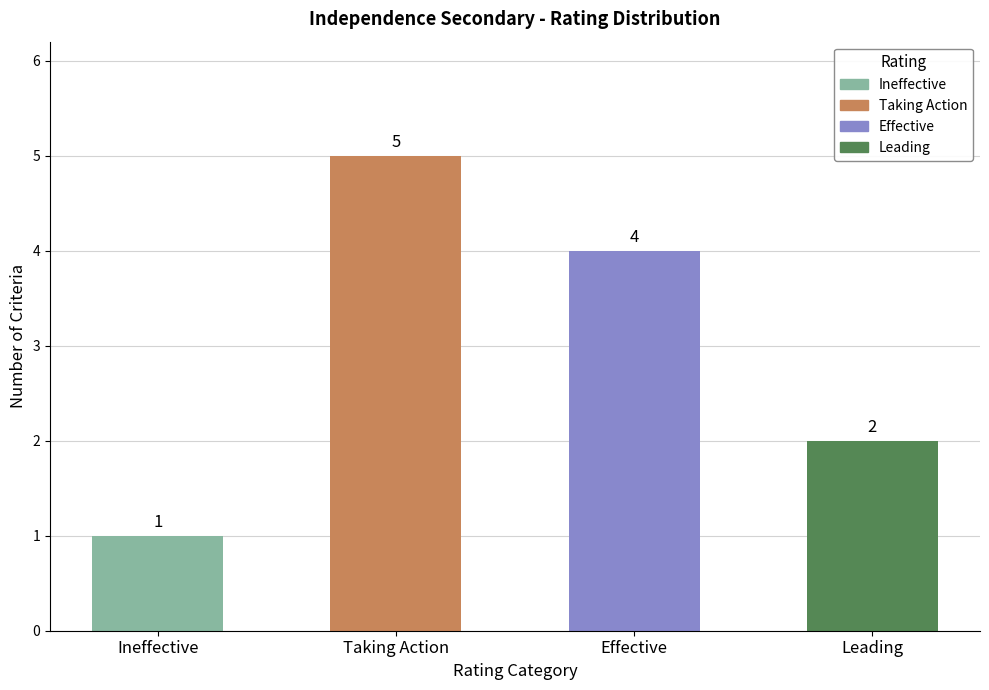

At which category does the chart reach its peak across all series?

Taking Action